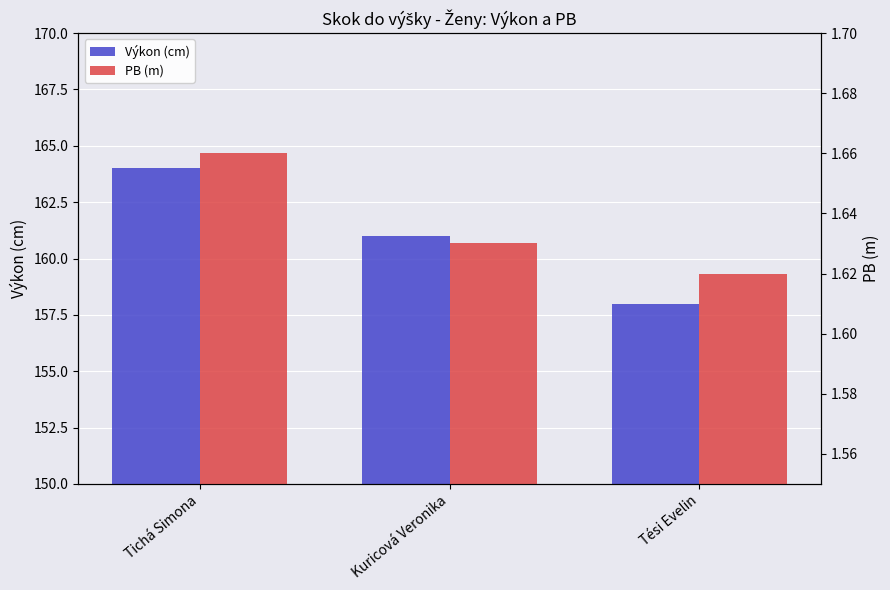

How many distinct data groups are displayed?

2